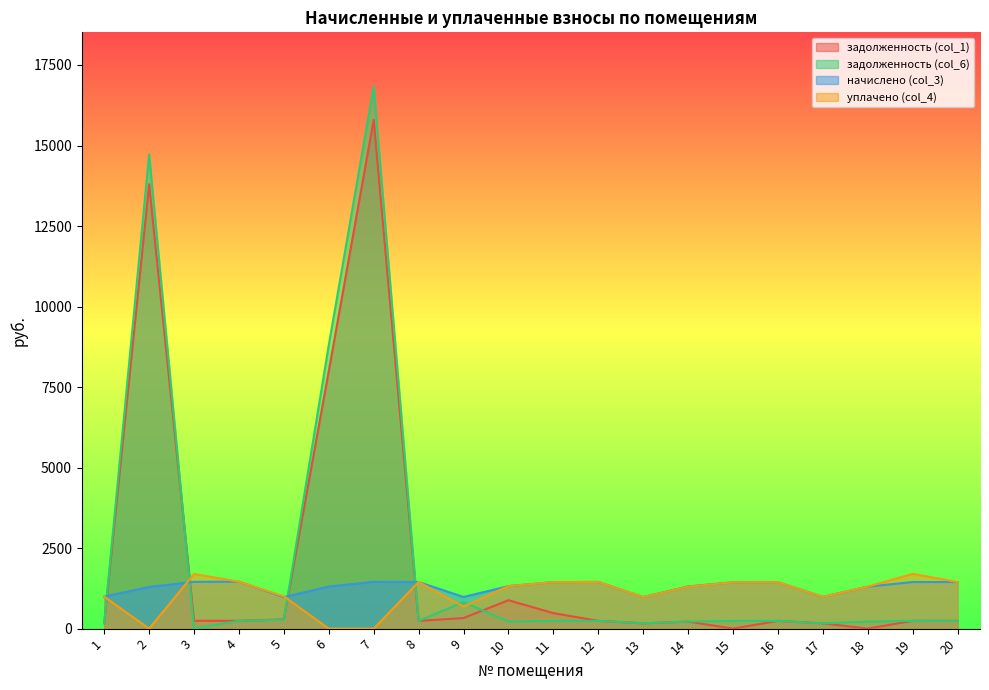

What is the value of the задолженность (col_1) point at the 18th from the left?

0.1